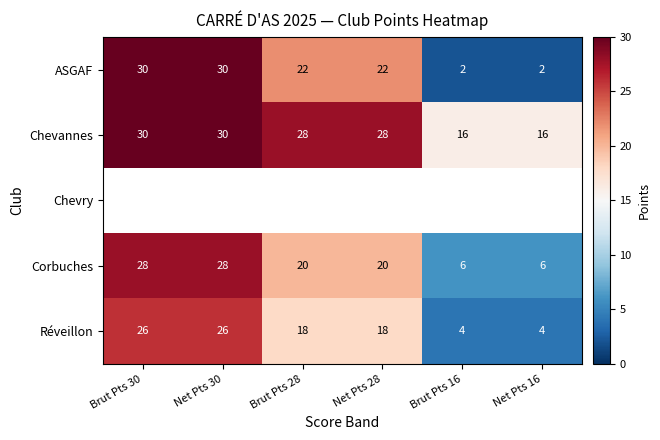

What is the approximate value of ASGAF at Net Pts 30, to the nearest 5?

30